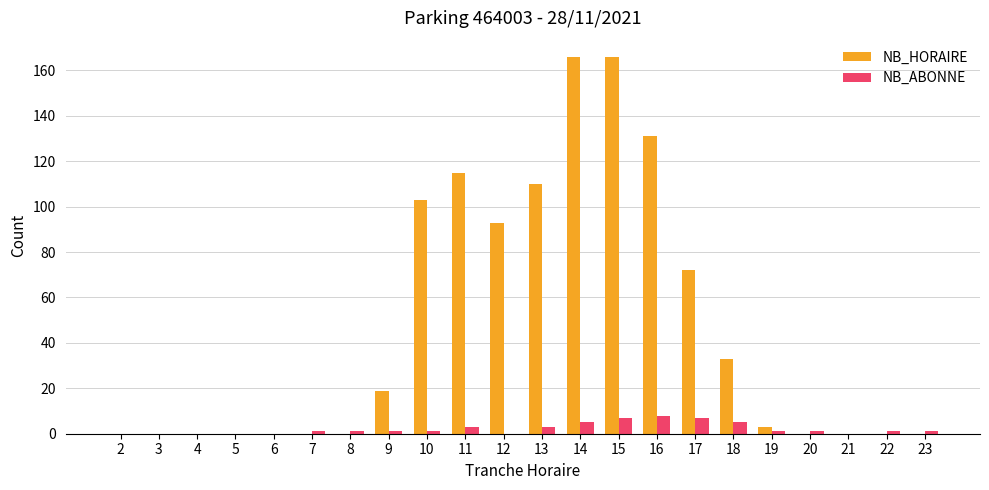

The value of NB_ABONNE at 2 is 0. True or false?

True